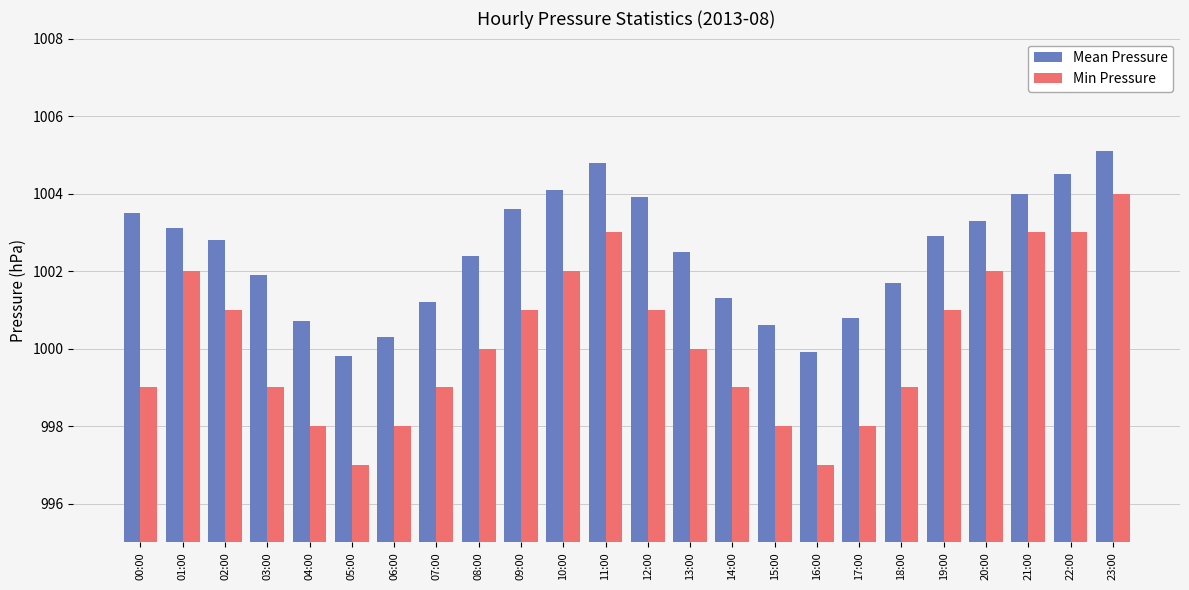

What is the total value across all series at 04:00?

1998.7